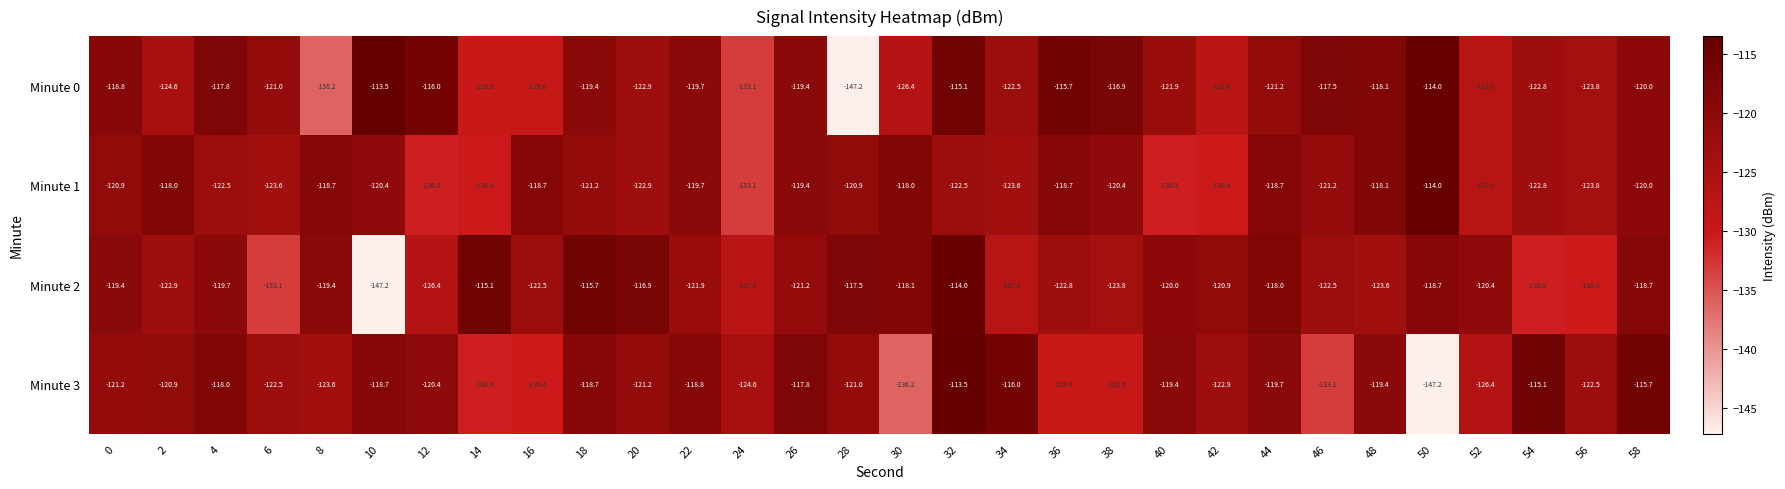

The value of Minute 1 at 26 is -119.4. True or false?

True